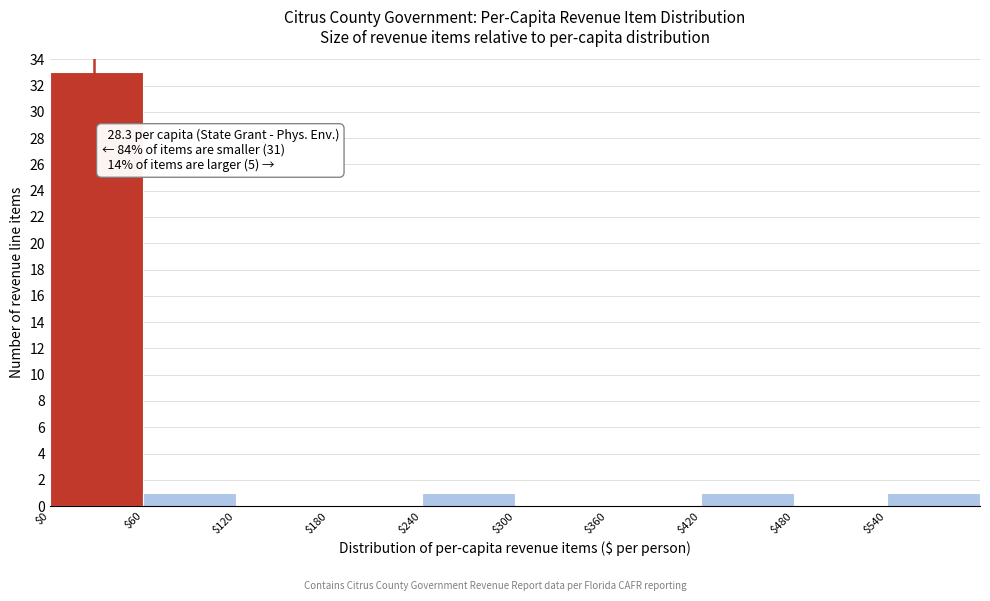

Over which range of the x-axis is the bar tallest?

0 to 60